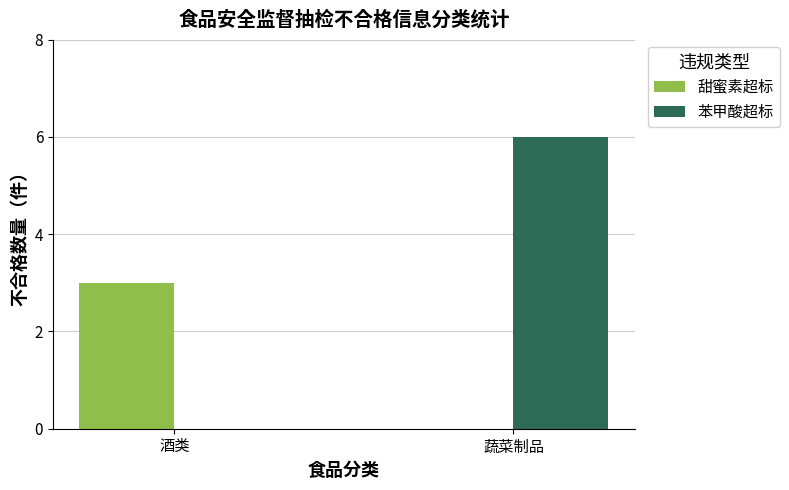

At which category is the sum across all series the highest?

蔬菜制品